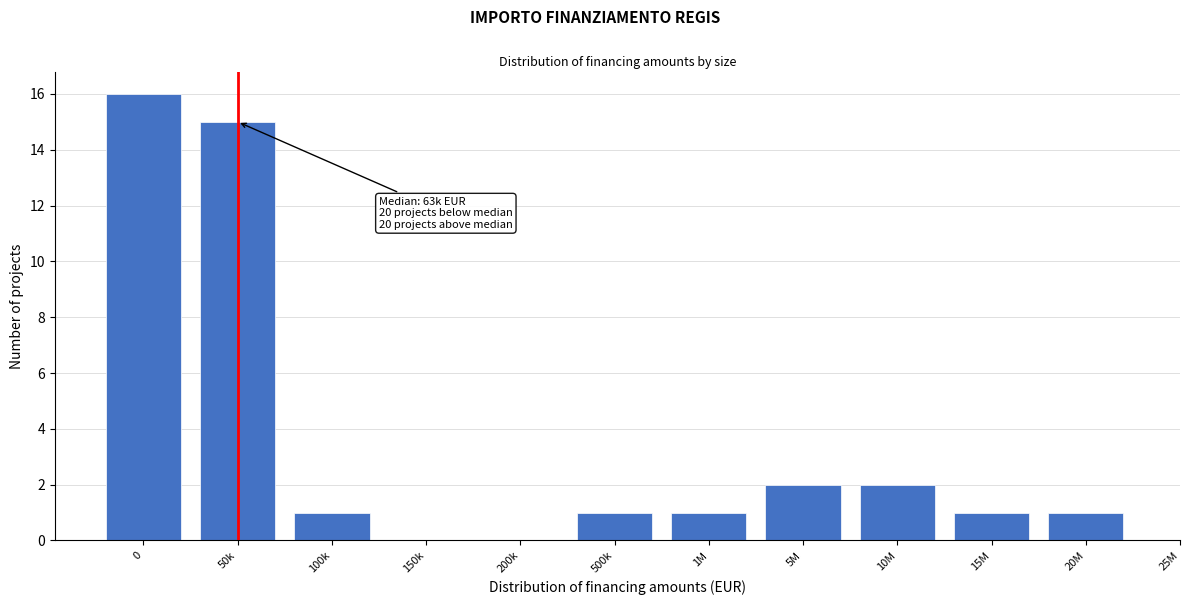

Reading left to right, what are all the values shown in this chart?

0=16	50k=15	100k=1	150k=0	200k=0	500k=1	1M=1	5M=2	10M=2	15M=1	20M=1